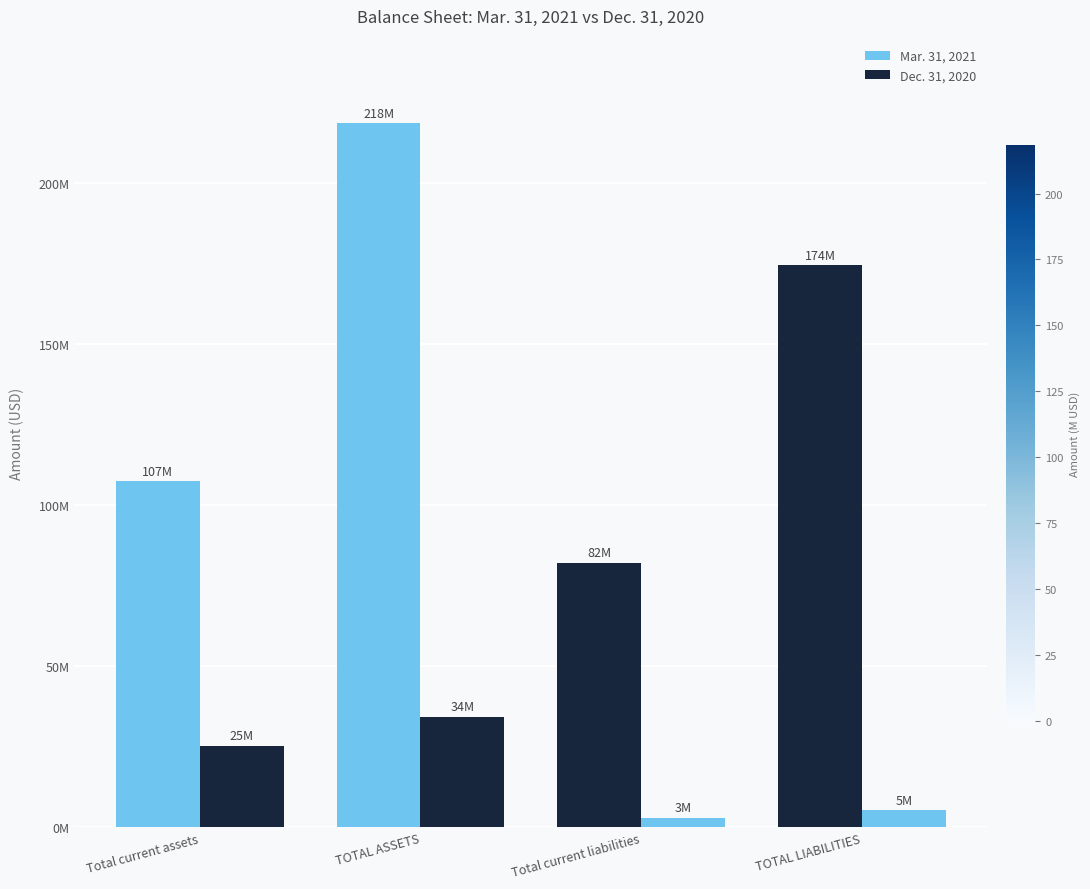

True or false: Dec. 31, 2020 has a value of 25412912 at Total current assets.

True